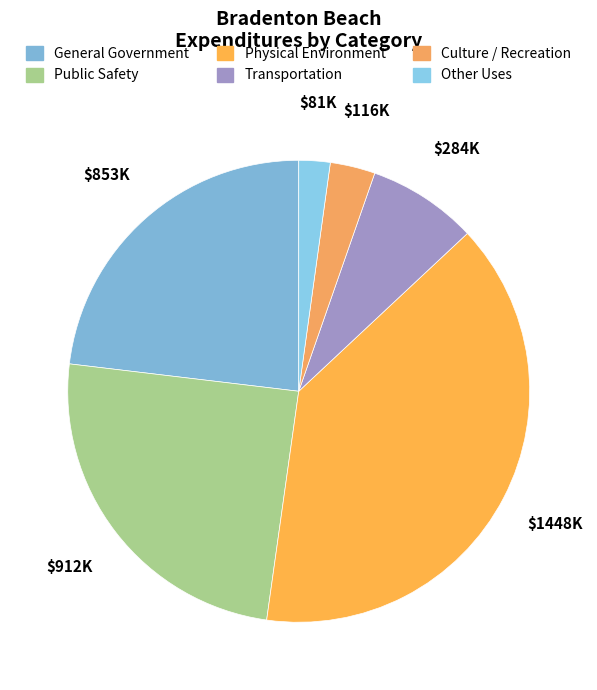

Is it true that Other Uses is 2% of the pie?

True